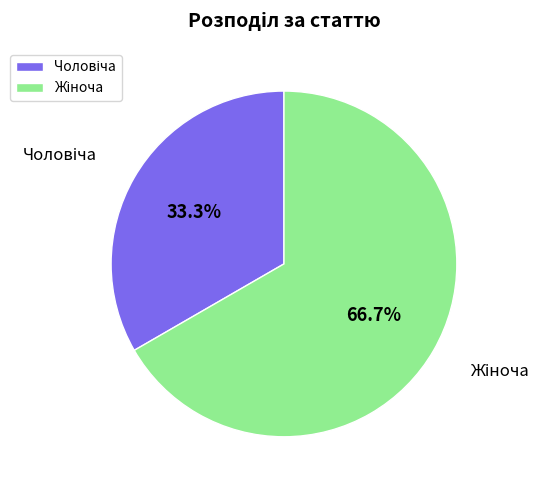

Is there any slice that represents more than half of the pie?

Yes